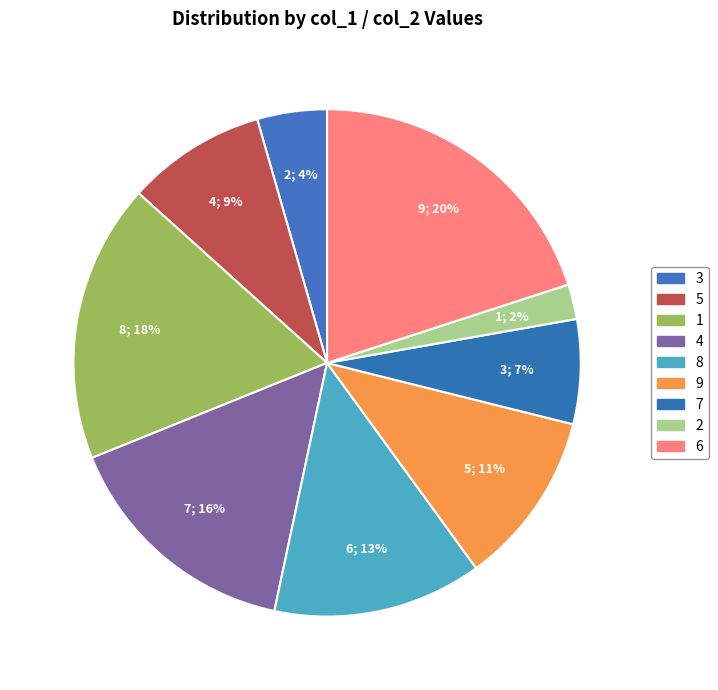

How many segments does this pie chart have?

9